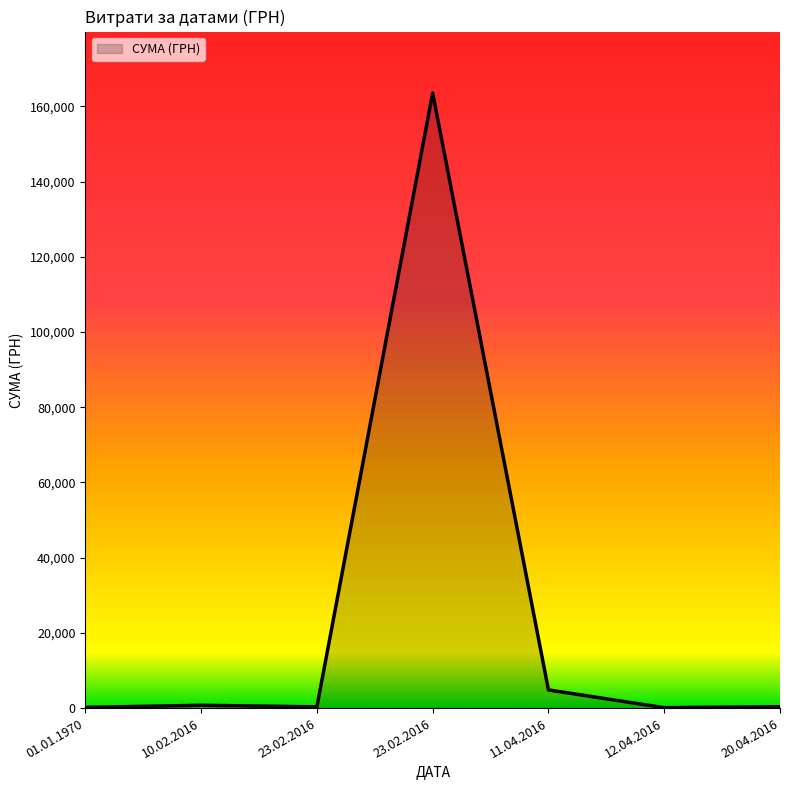

What is the sum of the values at 23.02.2016 and 01.01.1970?

509.2